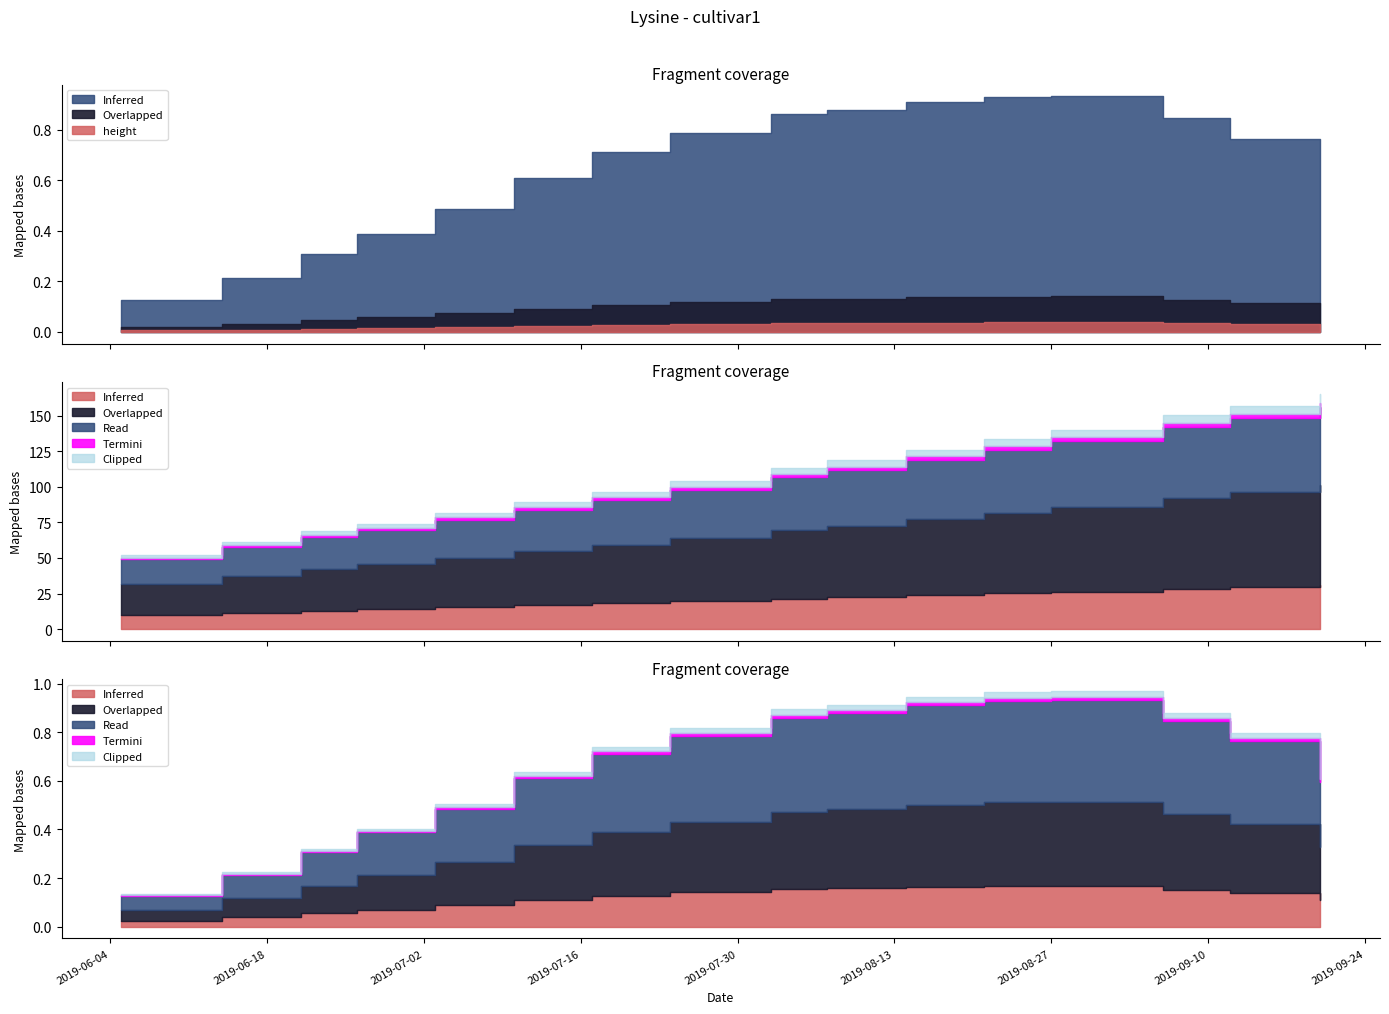

Is it true that x equals 49.0 at 2019-06-05?

True